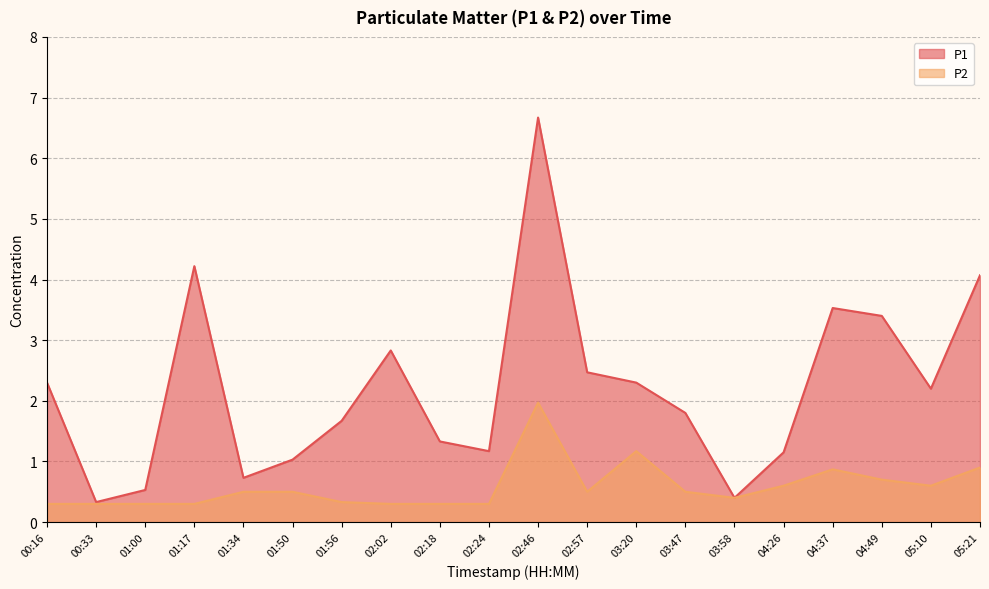

At 03:58, list the series in order from smallest to largest.

P1, P2